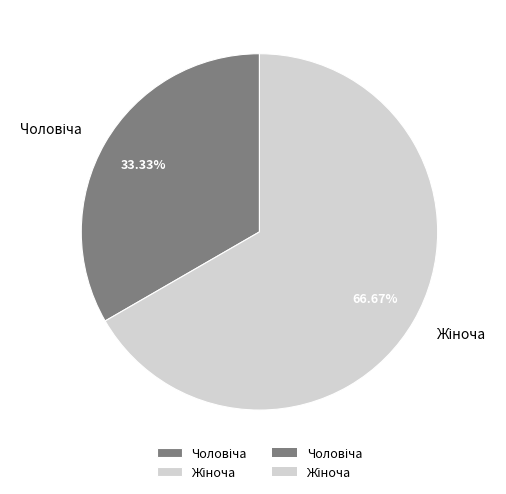

Is there a majority slice in this chart?

Yes